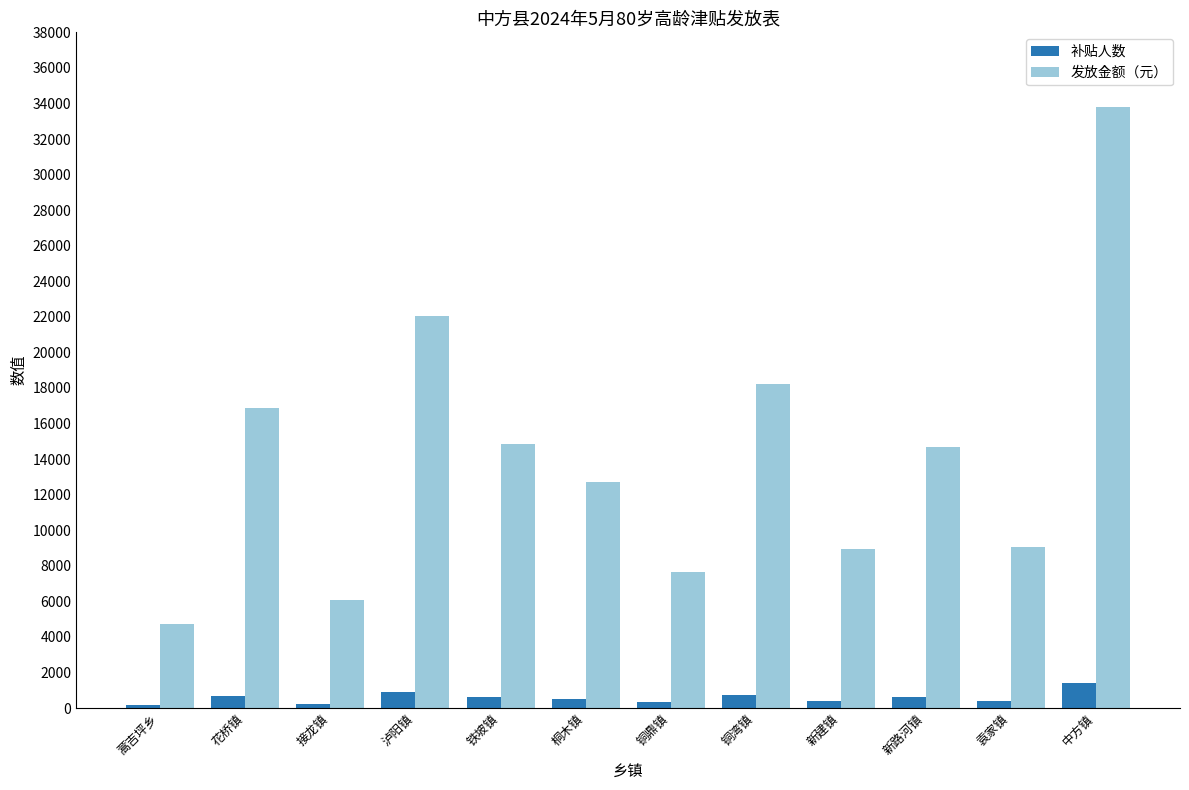

Which series changed the most between 花桥镇 and 接龙镇?

发放金额（元）